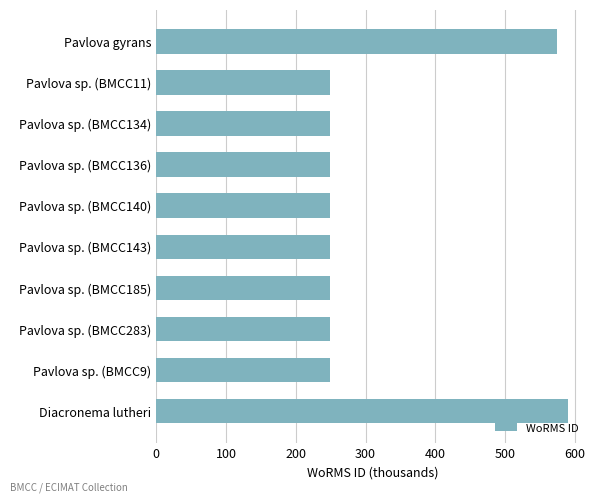

The chart shows a value of 249.7 at Pavlova sp. (BMCC185). True or false?

True